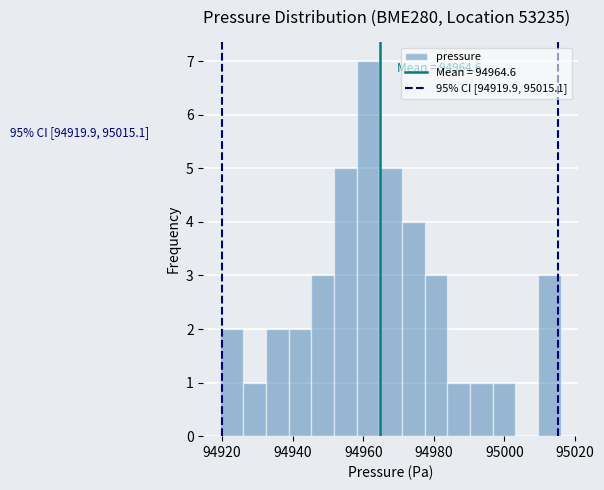

Around what value on the x-axis is the tallest bar? Give the approximate position of its centre, as read against the axis.

94962